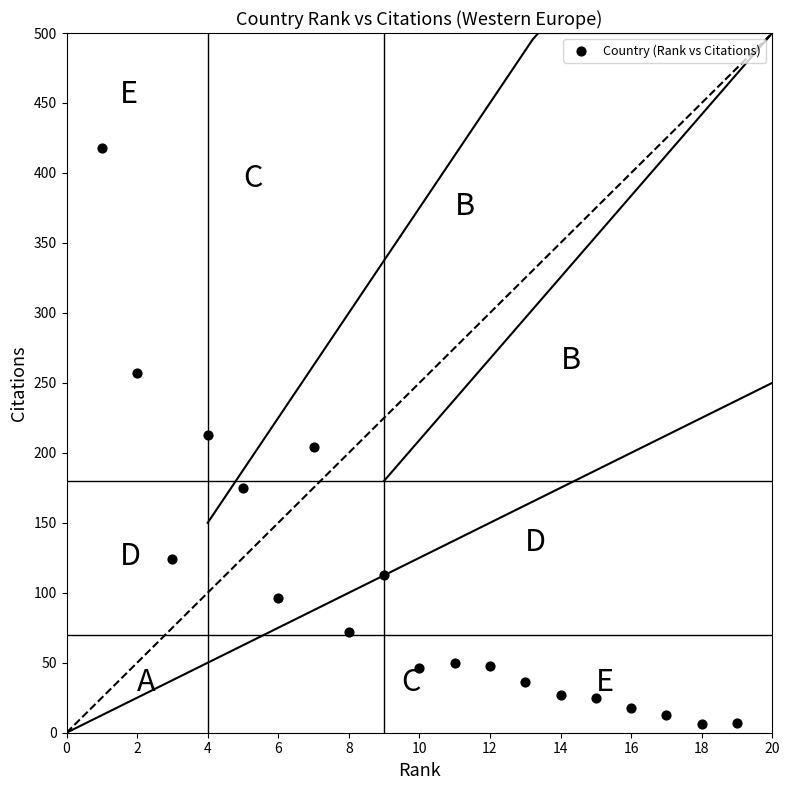

What is the range of X values (max minus min)?

18